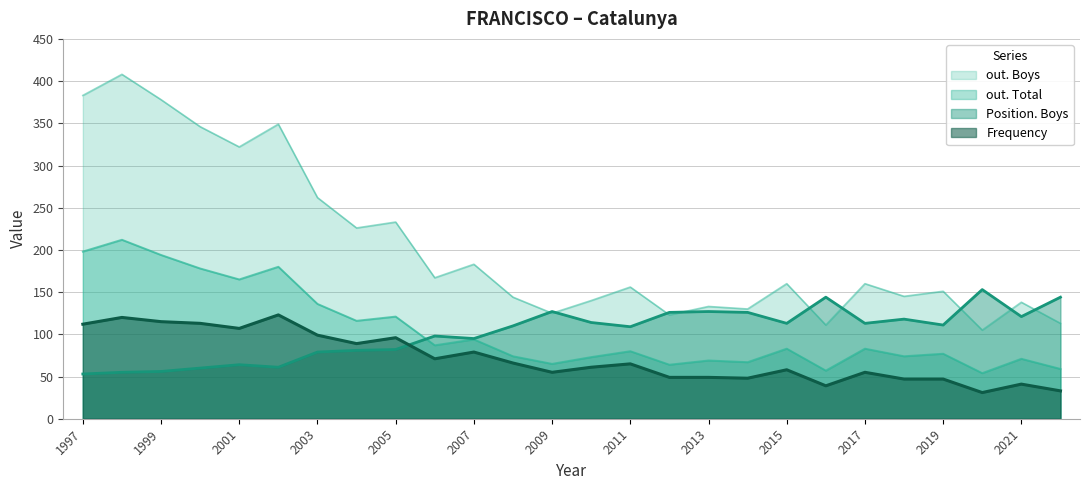

Is the value of out. Total at 2006 greater than the value of Position. Boys at 2021?

No